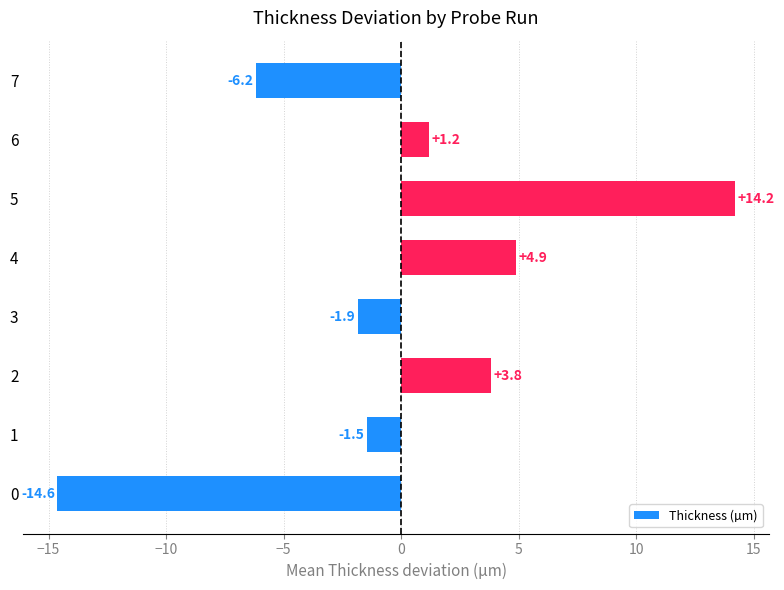

What is the greatest value displayed?

14.2